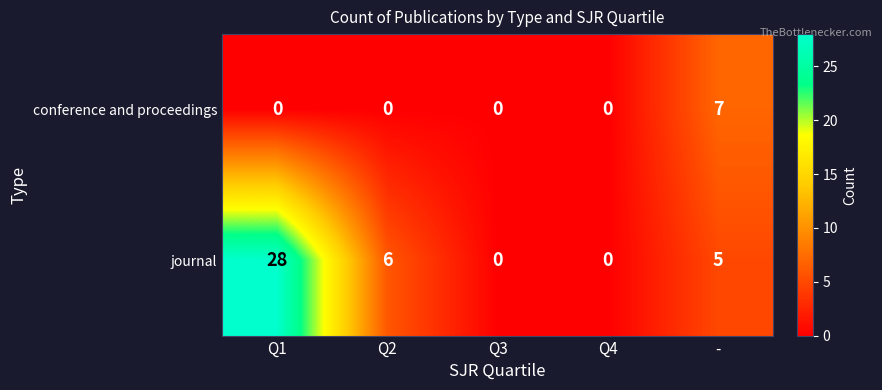

The journal series shows 17 at Q4. True or false?

False